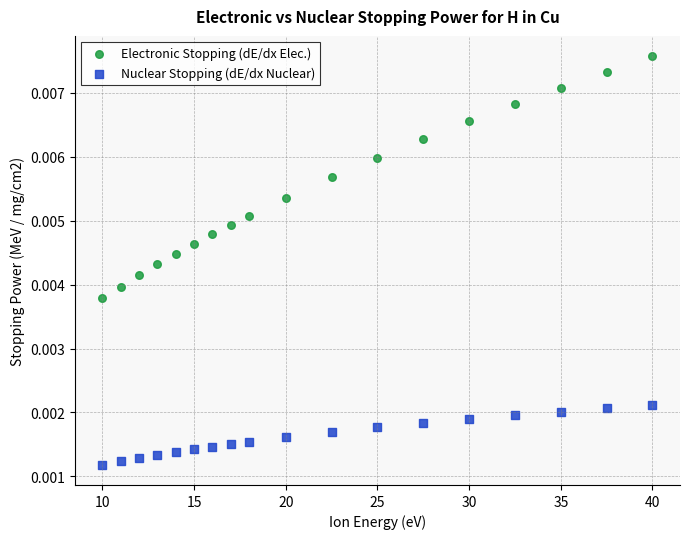

What are all the series names shown in the legend?

Electronic Stopping (dE/dx Elec.), Nuclear Stopping (dE/dx Nuclear)